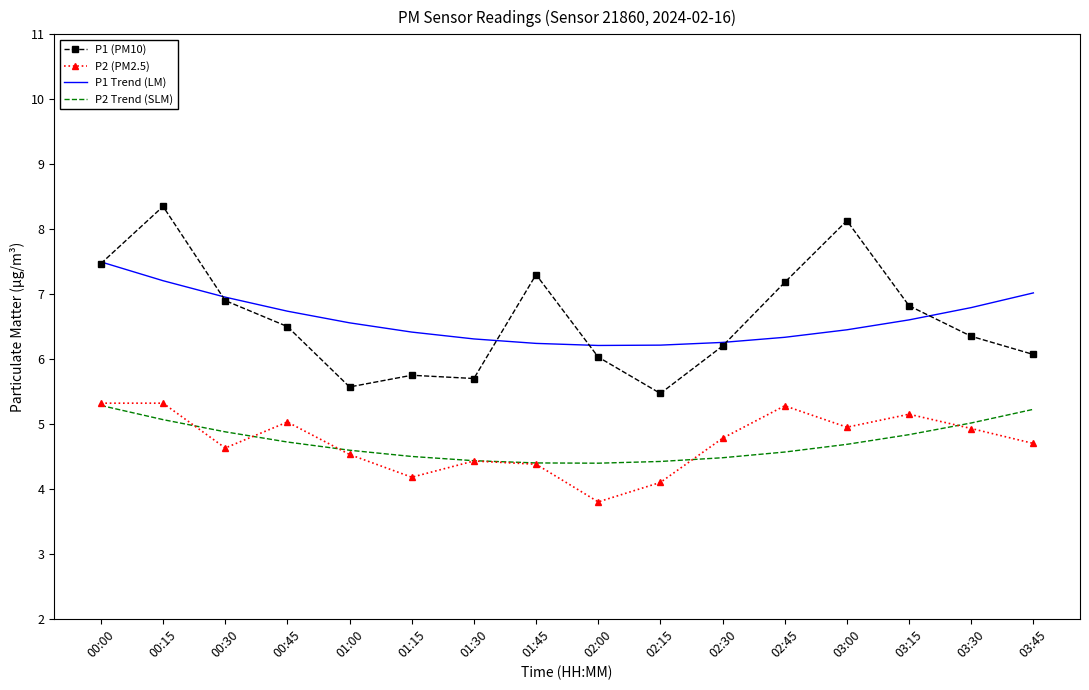

Is the value of P1 Trend (LM) at 01:45 greater than the value of P2 (PM2.5) at 03:15?

Yes